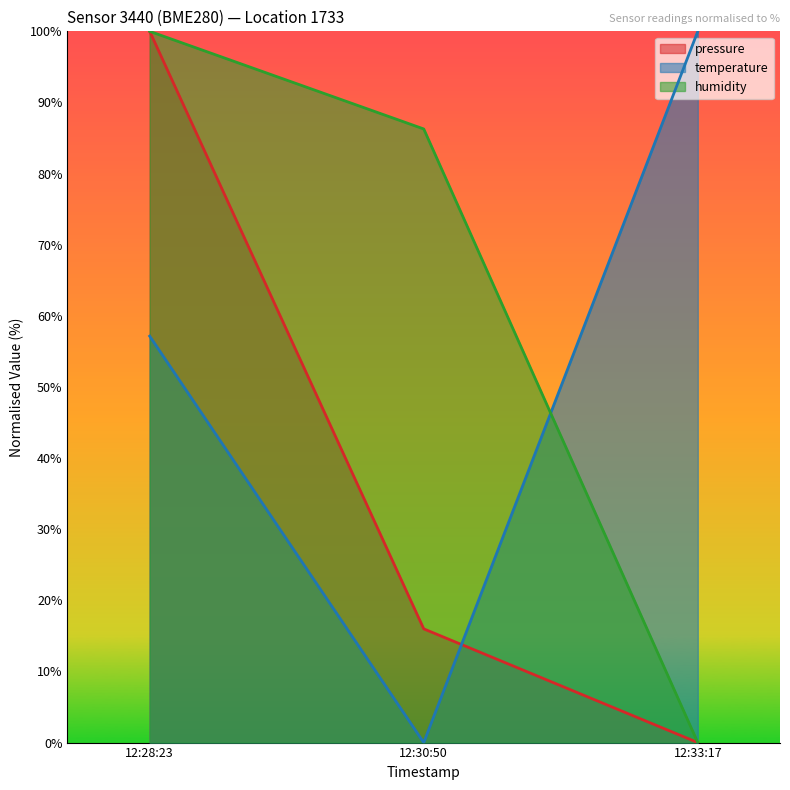

At 12:30:50, list the series in order from smallest to largest.

temperature, pressure, humidity